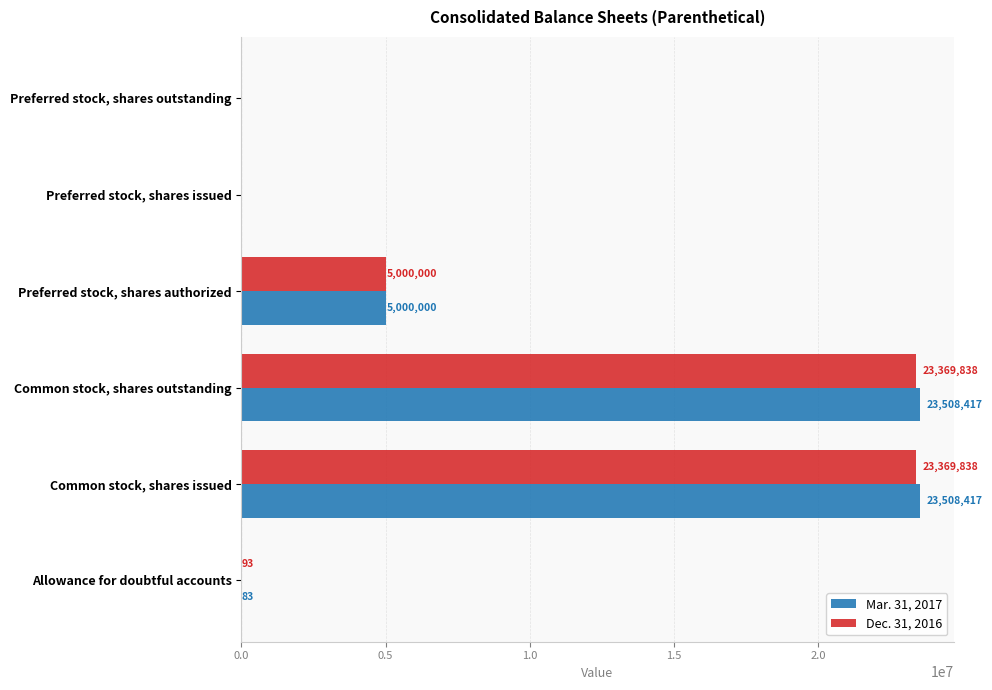

What is the sum of the Mar. 31, 2017 values at Allowance for doubtful accounts and Preferred stock, shares outstanding?

83